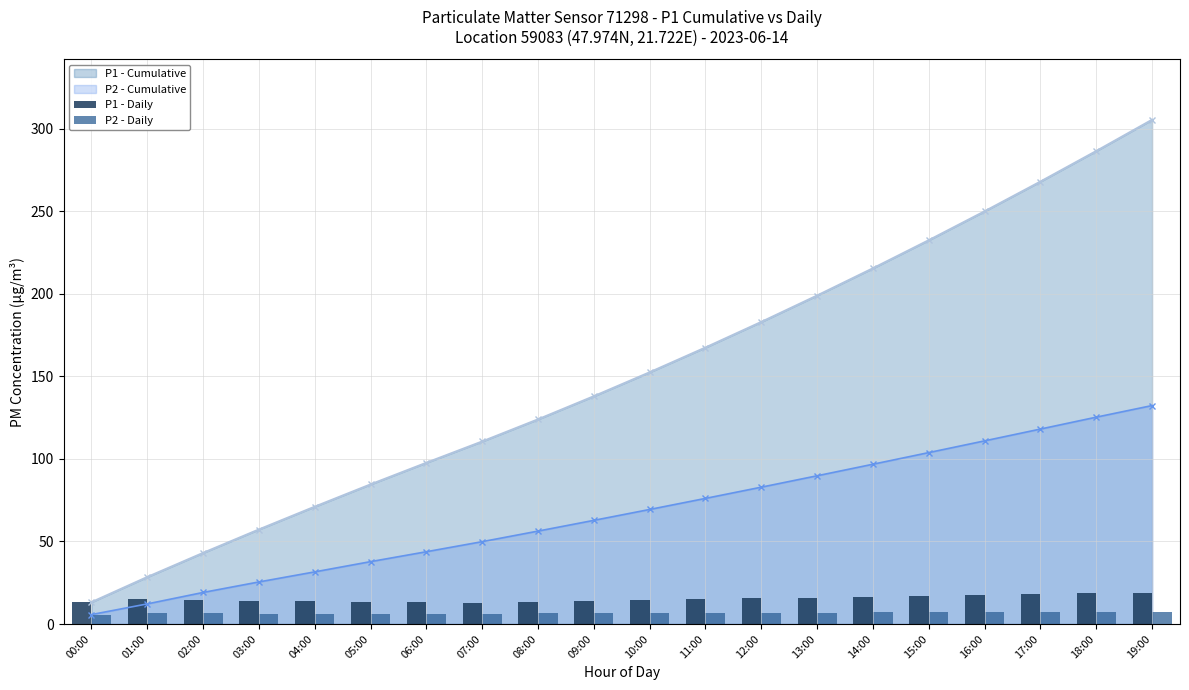

How many values in the P1 - Daily series are below 15?

10